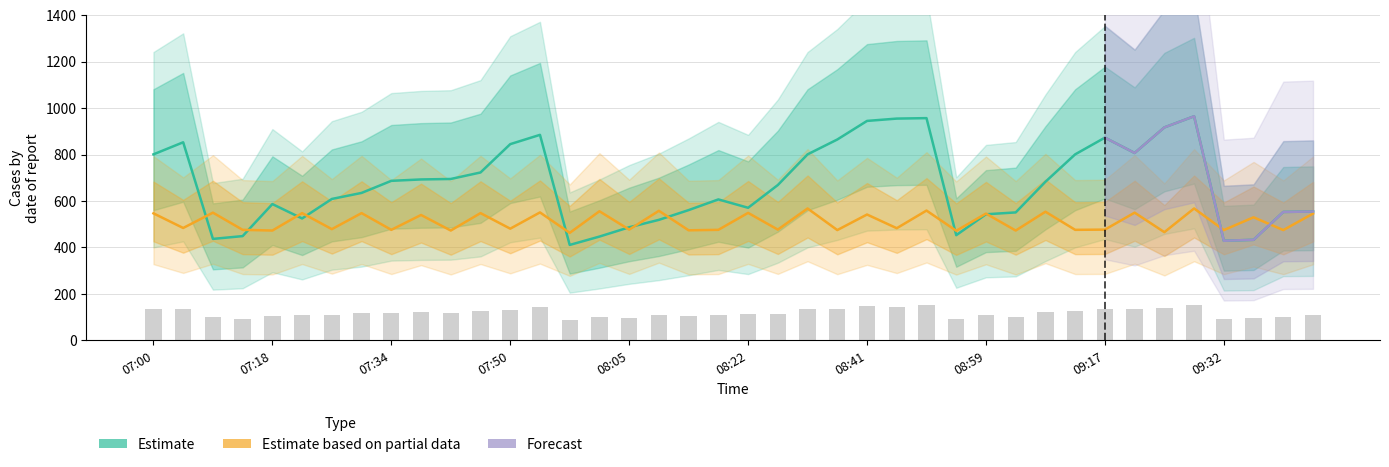

Which category has the highest value across all series?

09:27